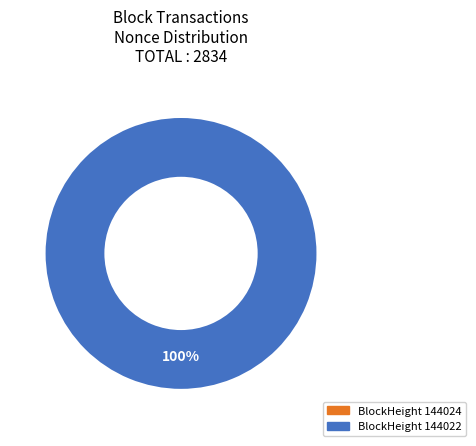

Which slice represents more than half of the pie?

144022